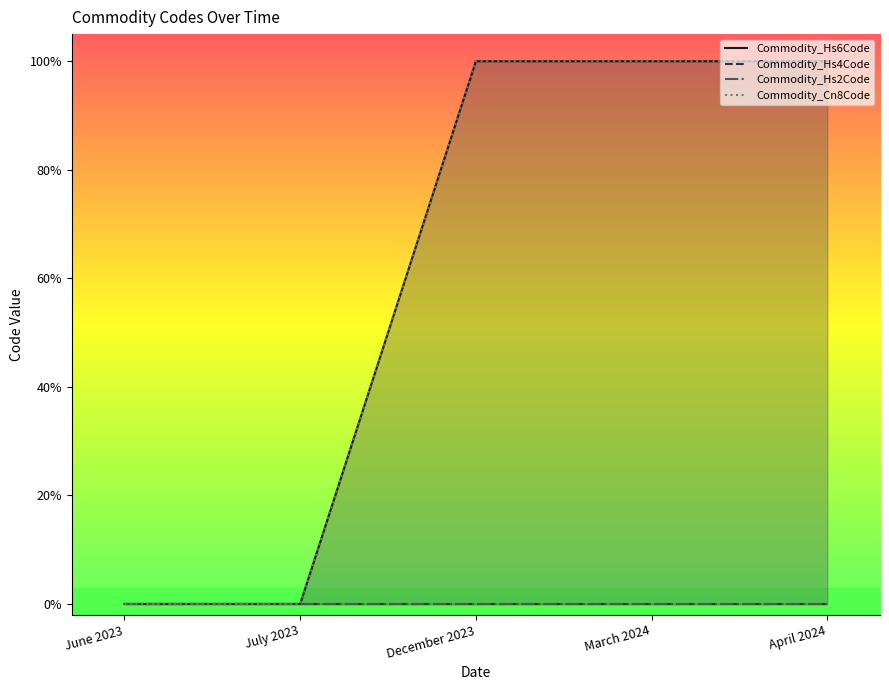

What is the spread (max minus min) of values at April 2024?

1